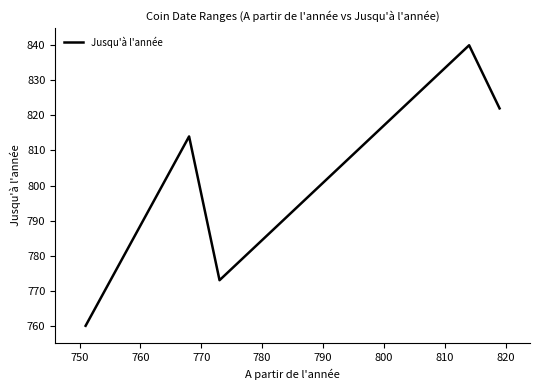

What is the greatest value displayed?

840